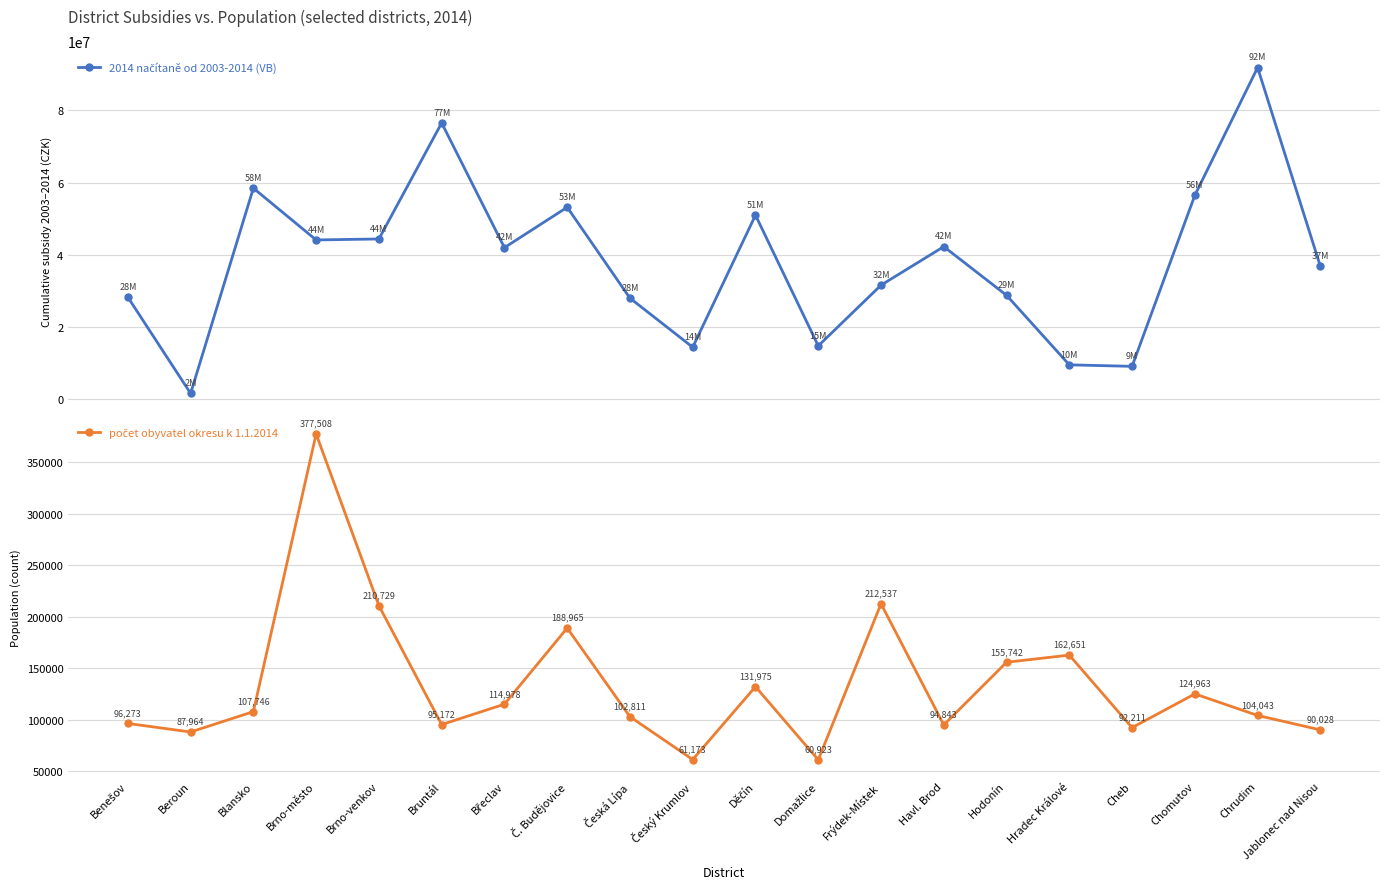

What is the label of the 15th point from the right?

Bruntál